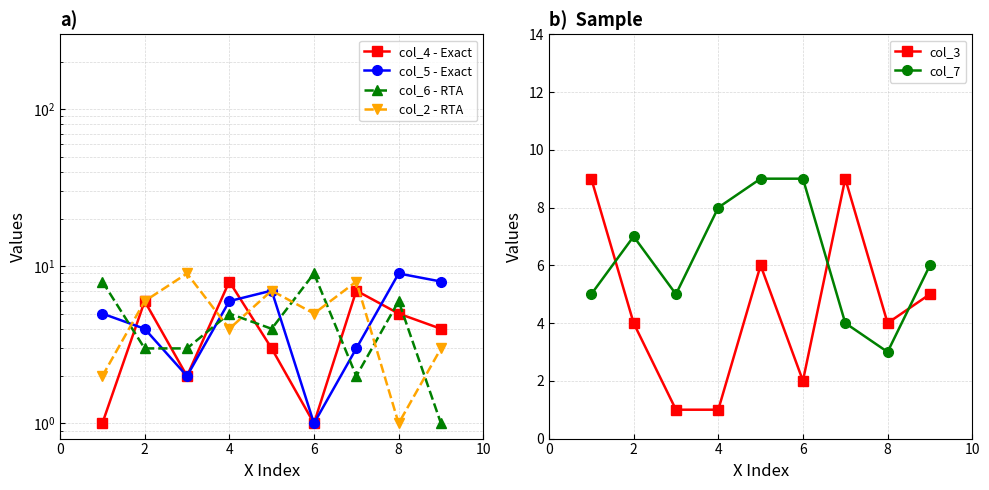

True or false: col_7 has a value of 8 at 4.

True